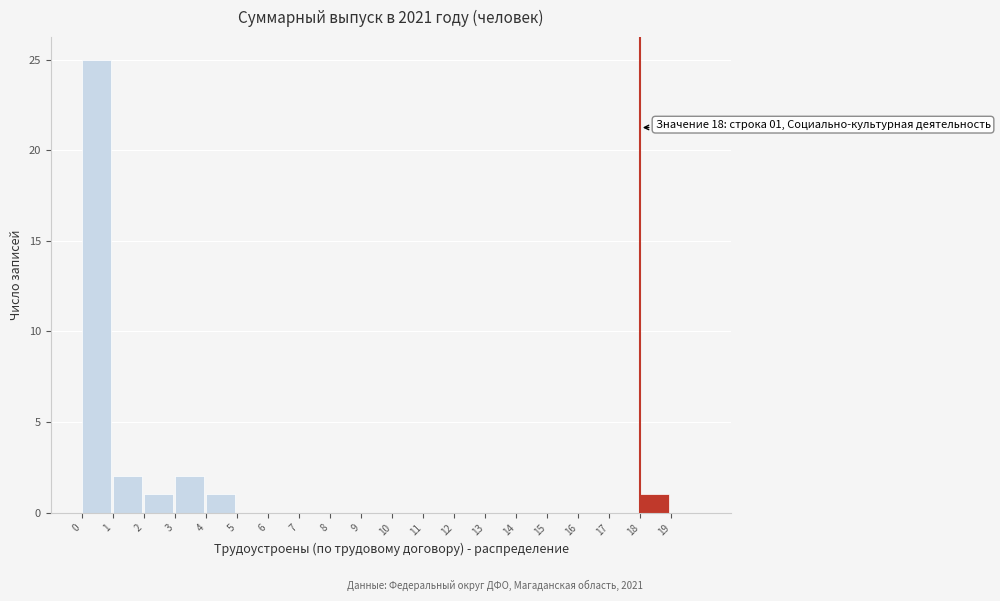

Which range on the x-axis has the tallest bar?

0 to 1